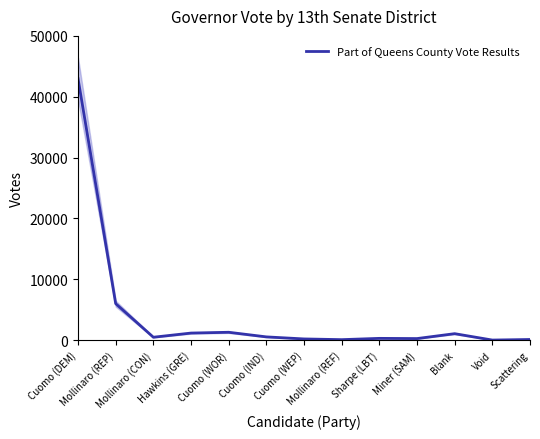

True or false: the data has more than 0 interior local peaks.

True